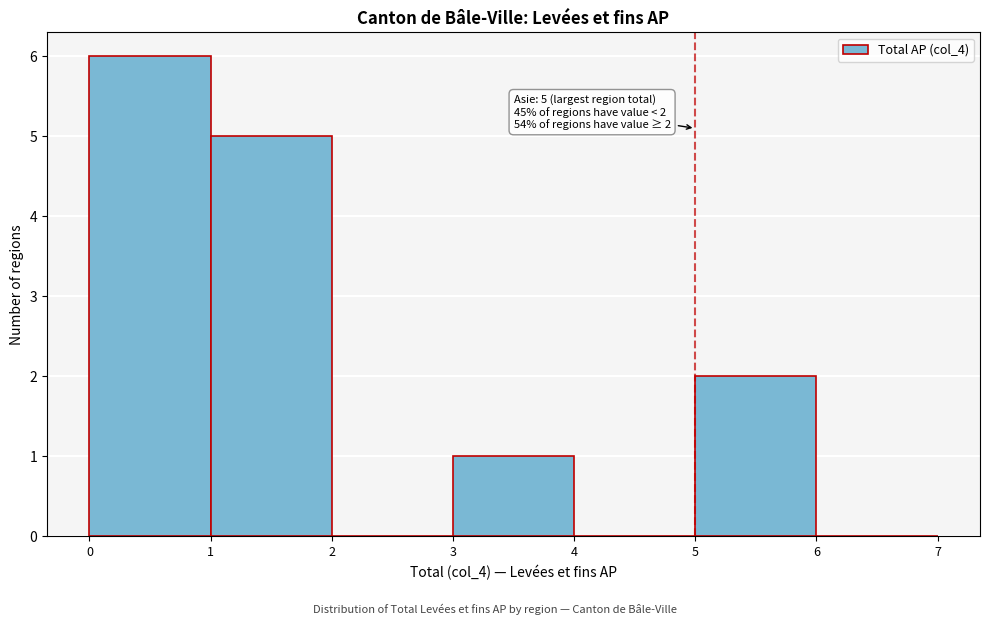

Over which range of the x-axis is the bar tallest?

0 to 1